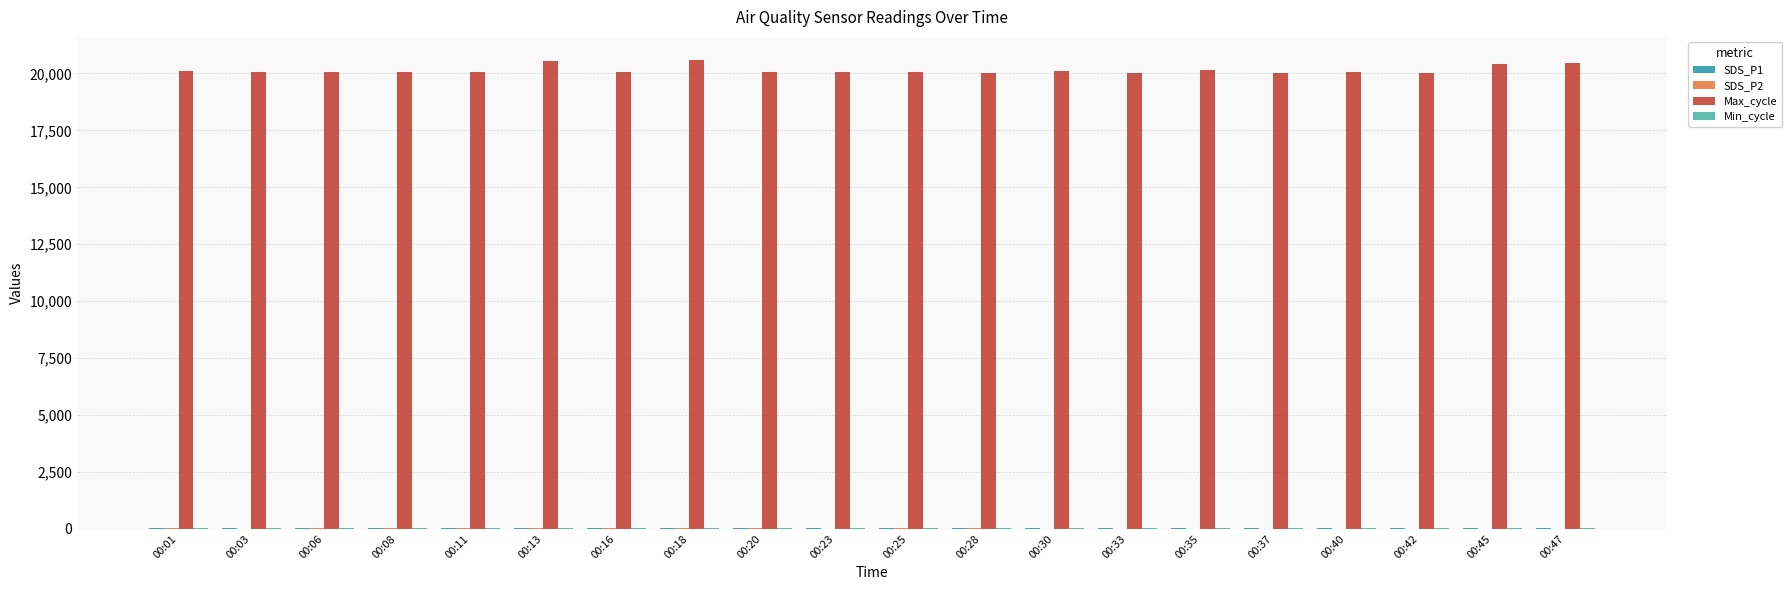

Does the chart contain stacked bars?

No